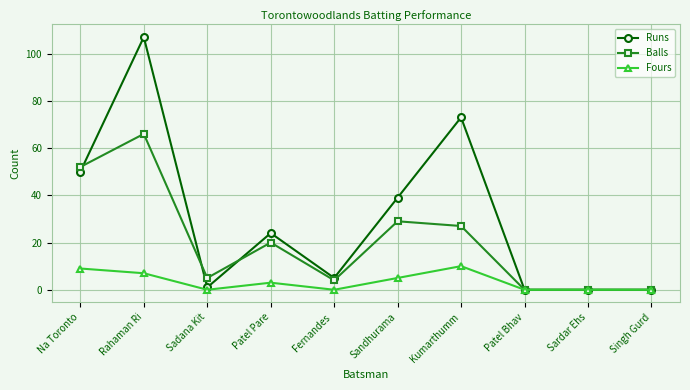

Rank the series by their average value, from lowest to highest.

Fours, Balls, Runs